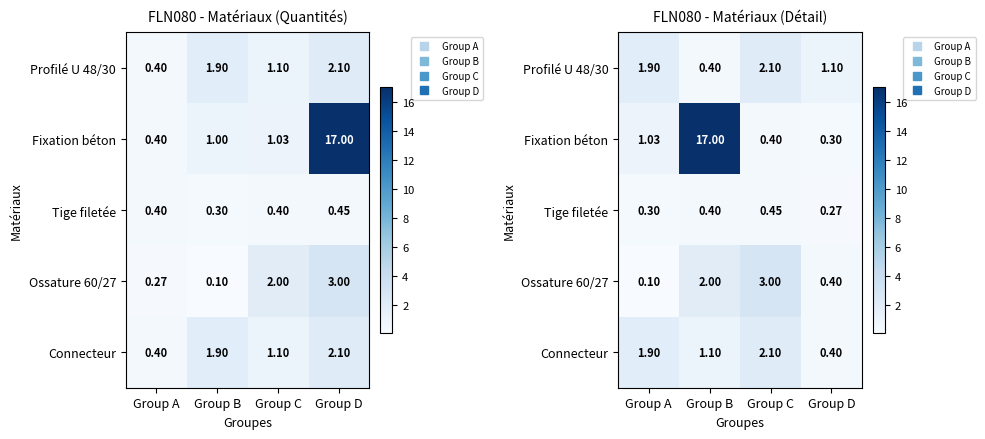

Read the Tige filetée value at Group C.

0.5